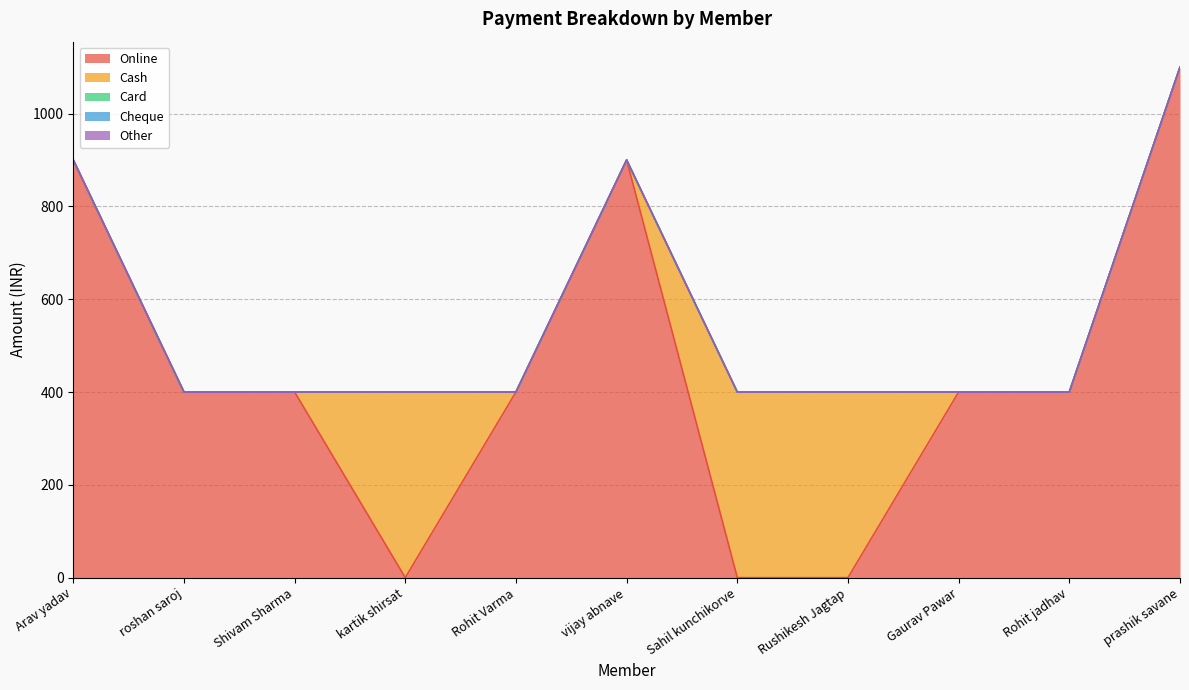

Reading left to right, transcribe all the data shown in this chart.

Online: Arav yadav=900	roshan saroj=400	Shivam Sharma=400	kartik shirsat=0	Rohit Varma=400	vijay abnave=900	Sahil kunchikorve=0	Rushikesh Jagtap=0	Gaurav Pawar=400	Rohit jadhav=400	prashik savane=1100
Cash: Arav yadav=0	roshan saroj=0	Shivam Sharma=0	kartik shirsat=400	Rohit Varma=0	vijay abnave=0	Sahil kunchikorve=400	Rushikesh Jagtap=400	Gaurav Pawar=0	Rohit jadhav=0	prashik savane=0
Card: Arav yadav=0	roshan saroj=0	Shivam Sharma=0	kartik shirsat=0	Rohit Varma=0	vijay abnave=0	Sahil kunchikorve=0	Rushikesh Jagtap=0	Gaurav Pawar=0	Rohit jadhav=0	prashik savane=0
Cheque: Arav yadav=0	roshan saroj=0	Shivam Sharma=0	kartik shirsat=0	Rohit Varma=0	vijay abnave=0	Sahil kunchikorve=0	Rushikesh Jagtap=0	Gaurav Pawar=0	Rohit jadhav=0	prashik savane=0
Other: Arav yadav=0	roshan saroj=0	Shivam Sharma=0	kartik shirsat=0	Rohit Varma=0	vijay abnave=0	Sahil kunchikorve=0	Rushikesh Jagtap=0	Gaurav Pawar=0	Rohit jadhav=0	prashik savane=0